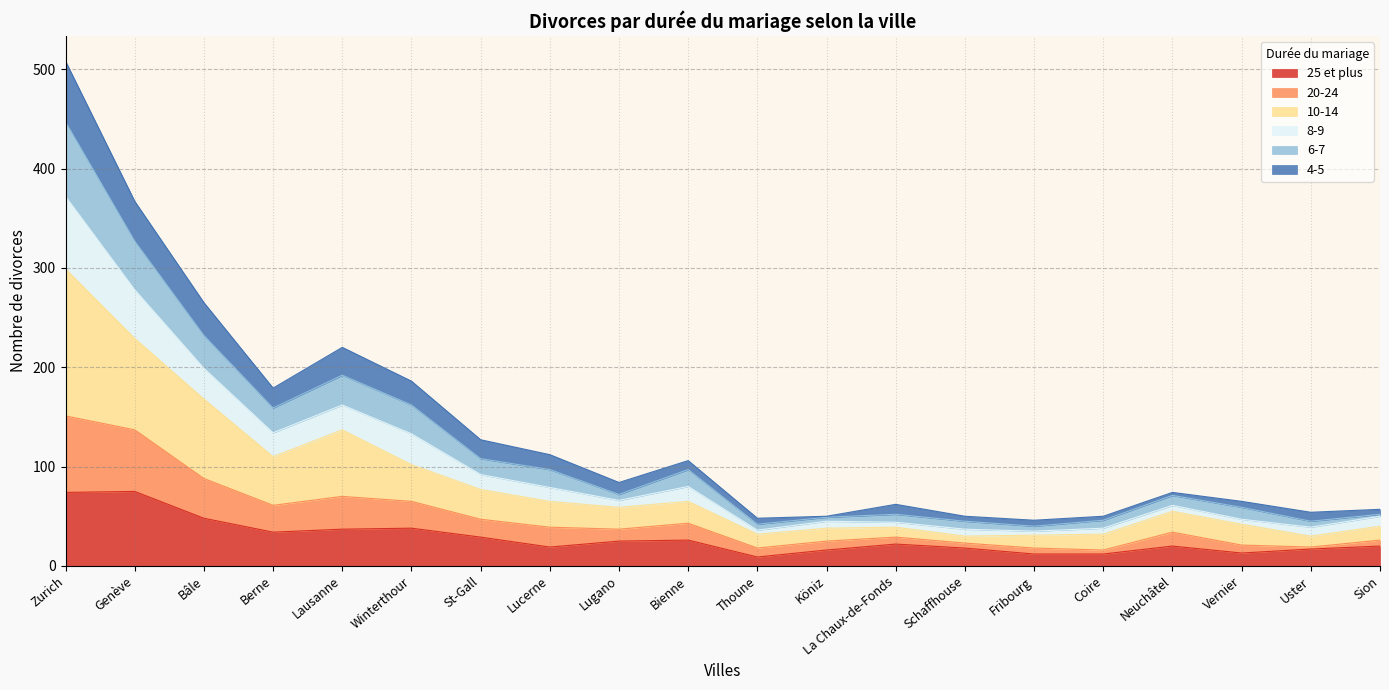

True or false: 6-7 has more than 2 interior local peaks.

True